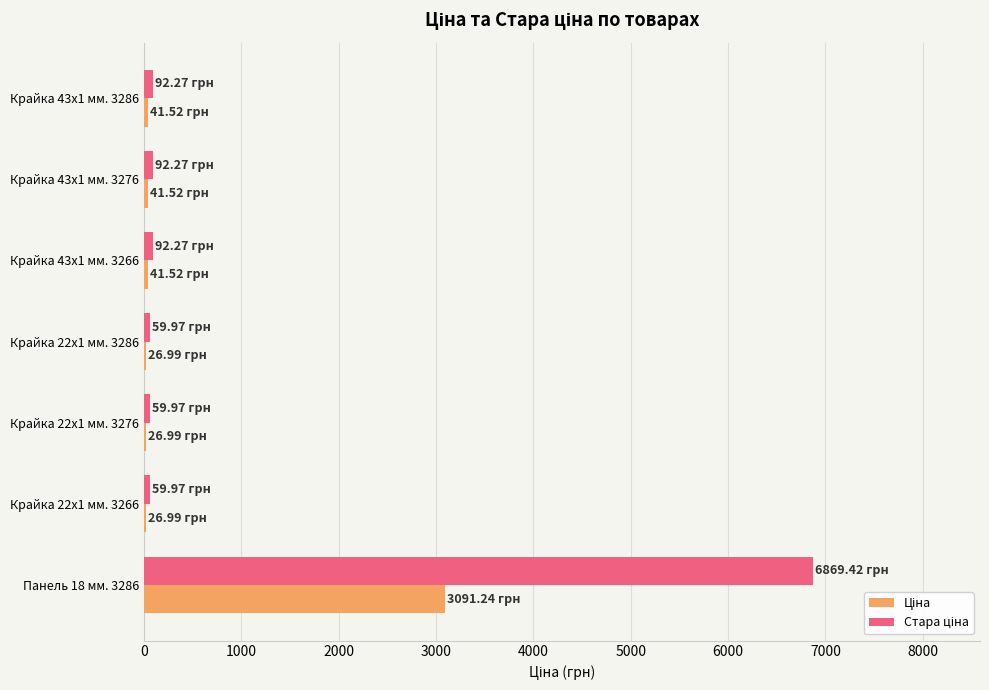

At which category does the chart reach its peak across all series?

Панель 18 мм. 3286